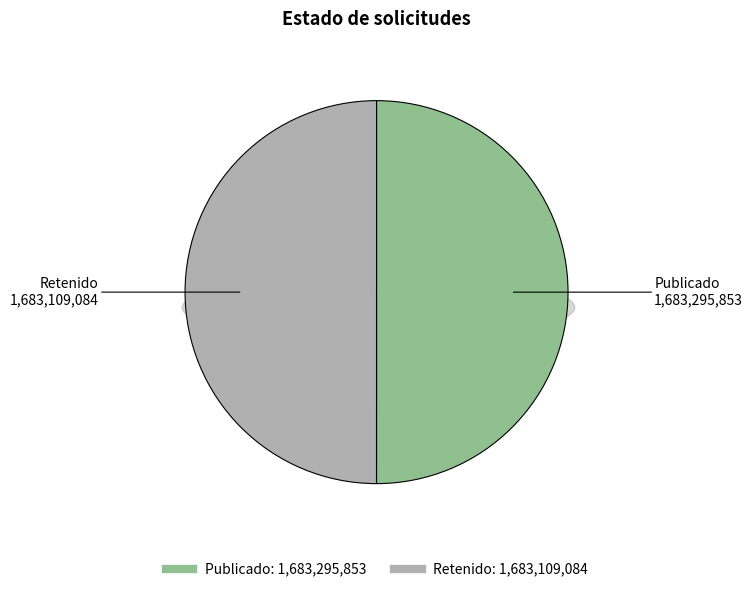

Which has a higher value, Publicado or Retenido?

Publicado